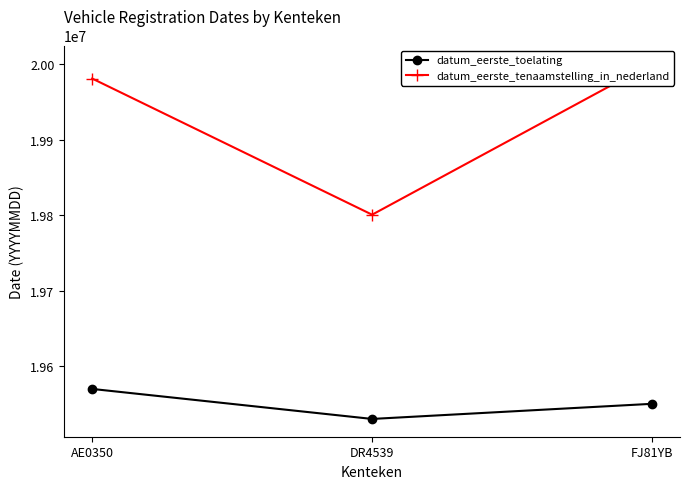

True or false: datum_eerste_tenaamstelling_in_nederland has a value of 31967274 at FJ81YB.

False